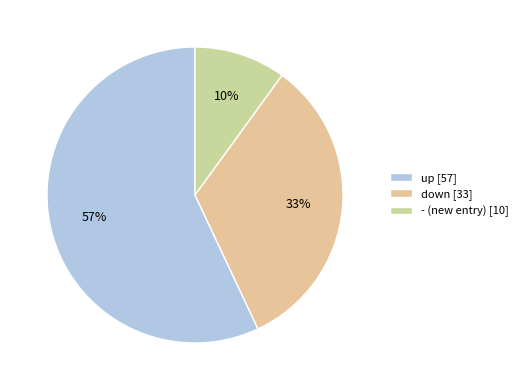

What is the smallest slice in the pie chart?

-